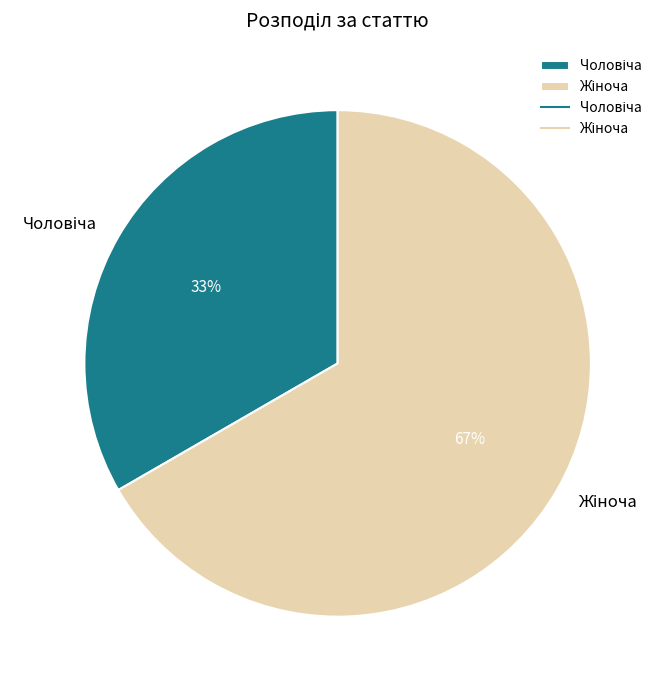

Is there any slice that represents more than half of the pie?

Yes